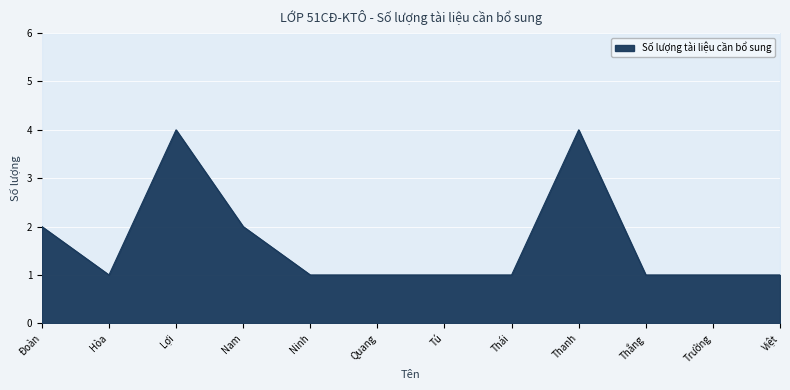

List the labels in order of value, smallest first.

Hòa, Ninh, Quang, Tú, Thái, Thắng, Trường, Việt, Đoàn, Nam, Lợi, Thanh